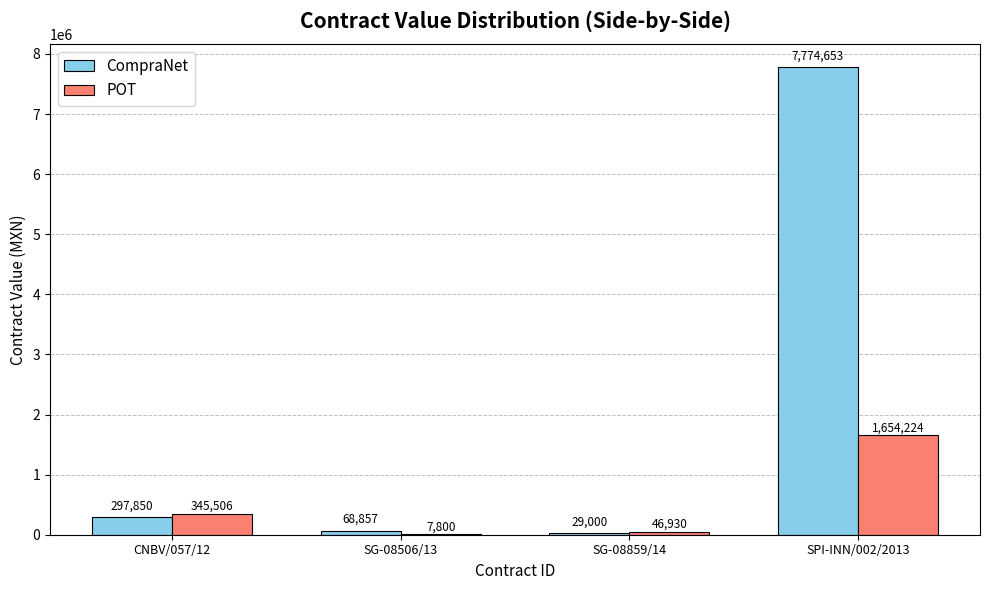

What is the sum of the POT values at SPI-INN/002/2013 and SG-08859/14?

1701154.0